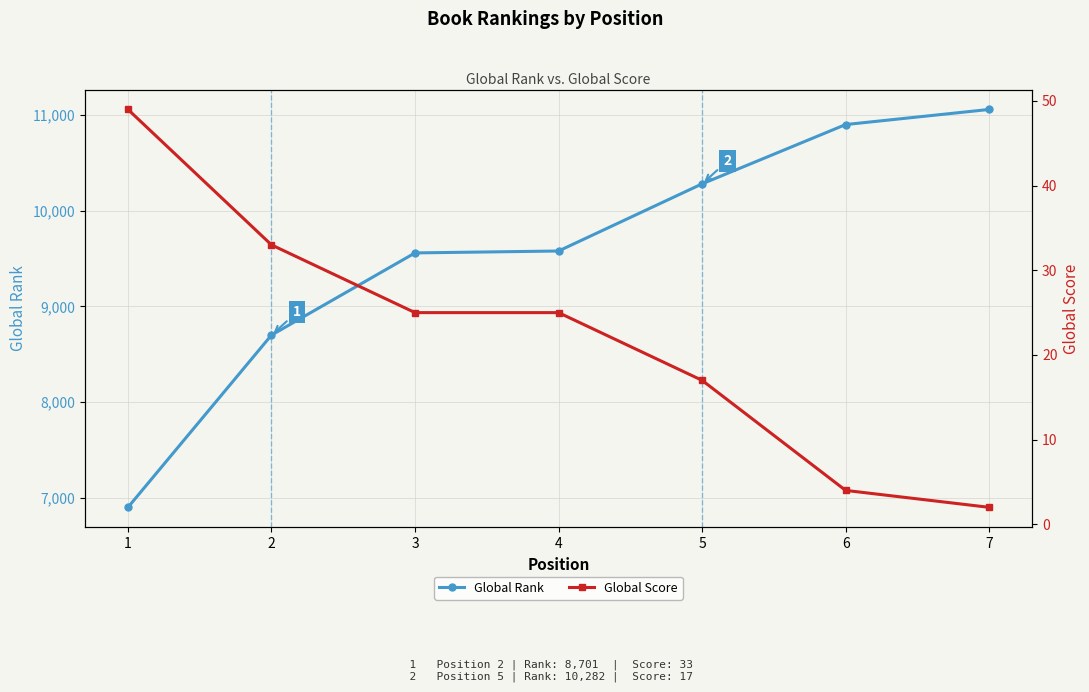

How many data points in Global Rank are above 9580?

3